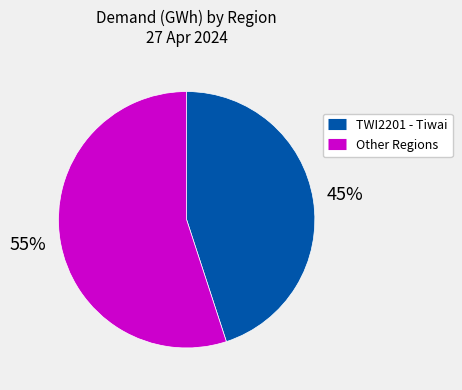

To the nearest percent, what is the difference between the largest and smallest slice percentages?

10%